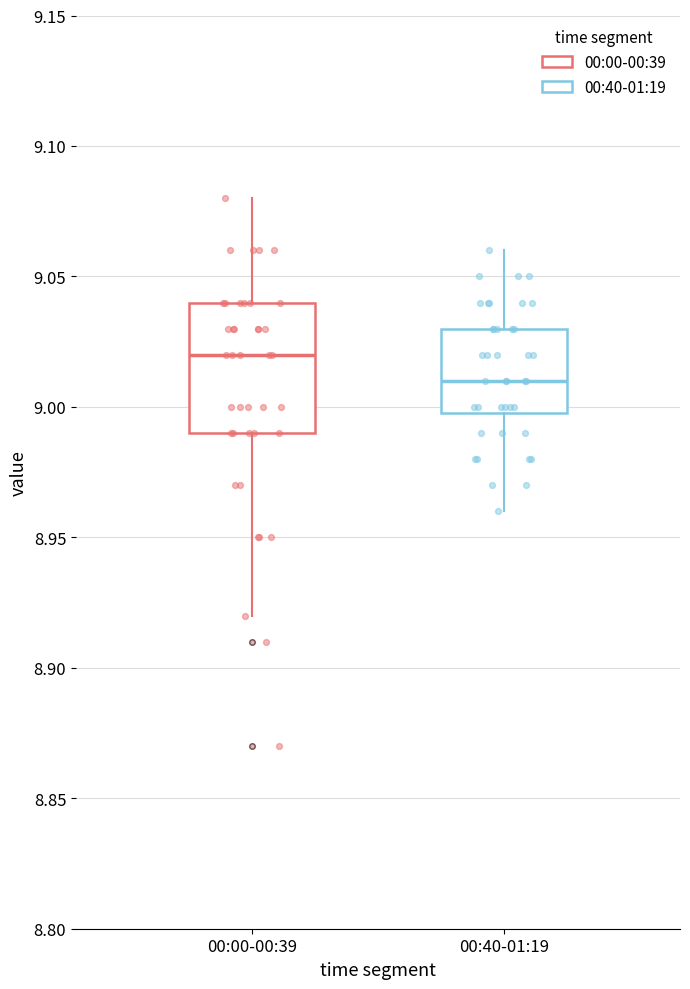

Where is the upper edge of the box for 00:00-00:39 on the y-axis? The values are not printed on the chart, so give them approximately, as read against the axis.

9.04